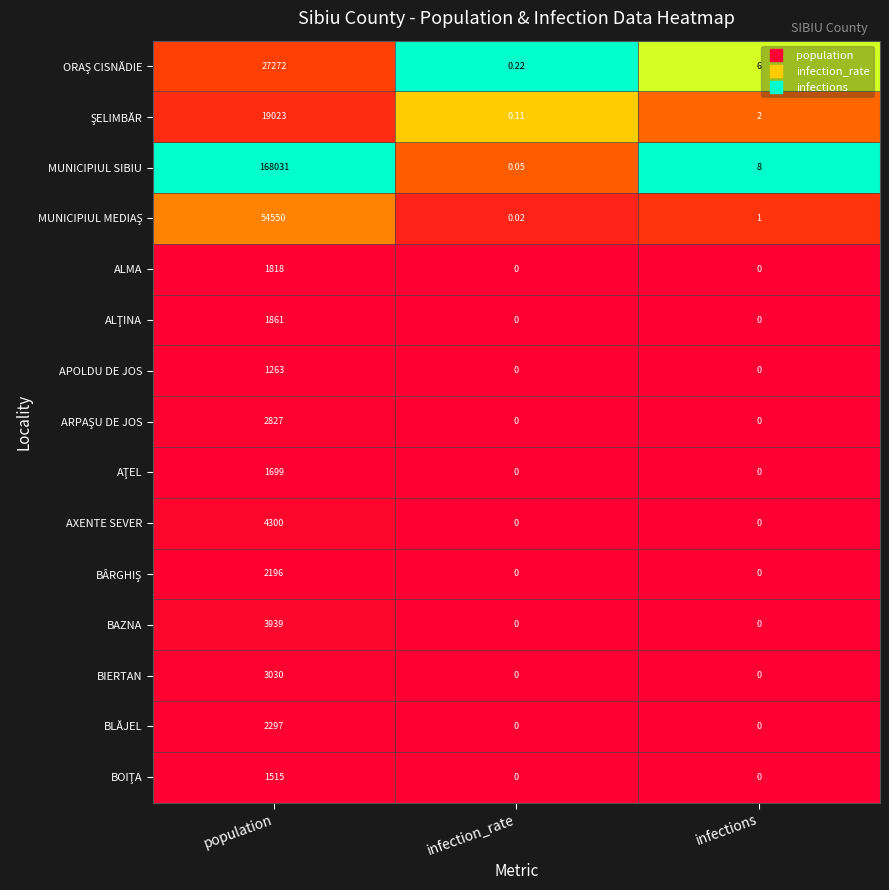

How many categories are shown in the chart?

3